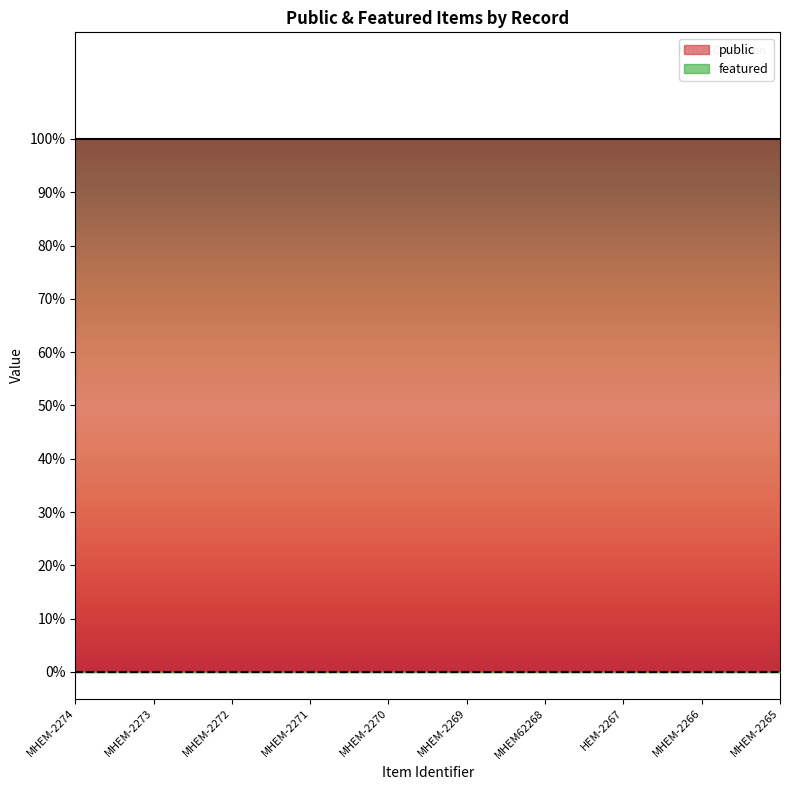

True or false: public and featured cross at least once.

False